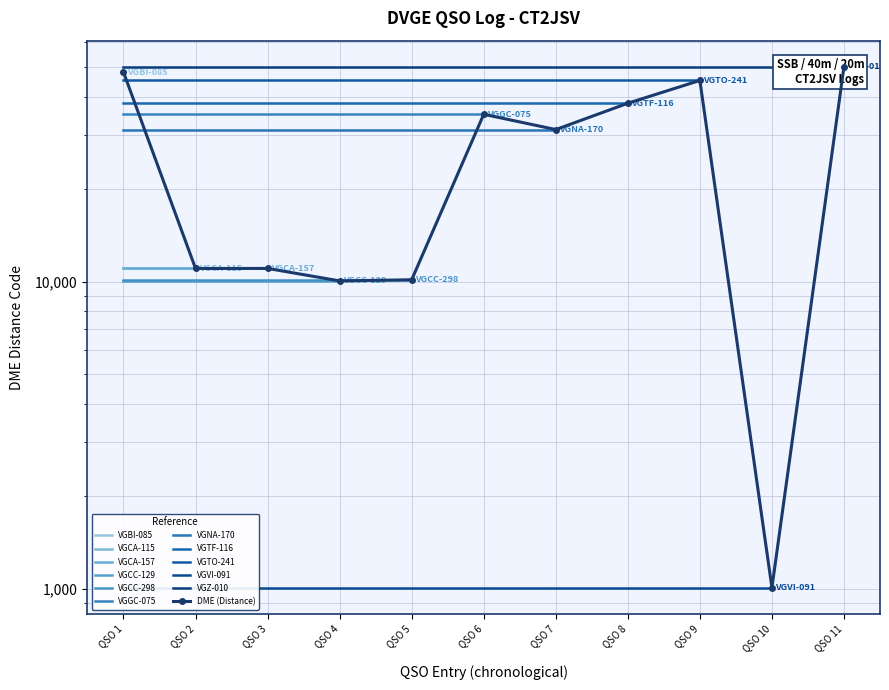

How many categories are shown in the chart?

11